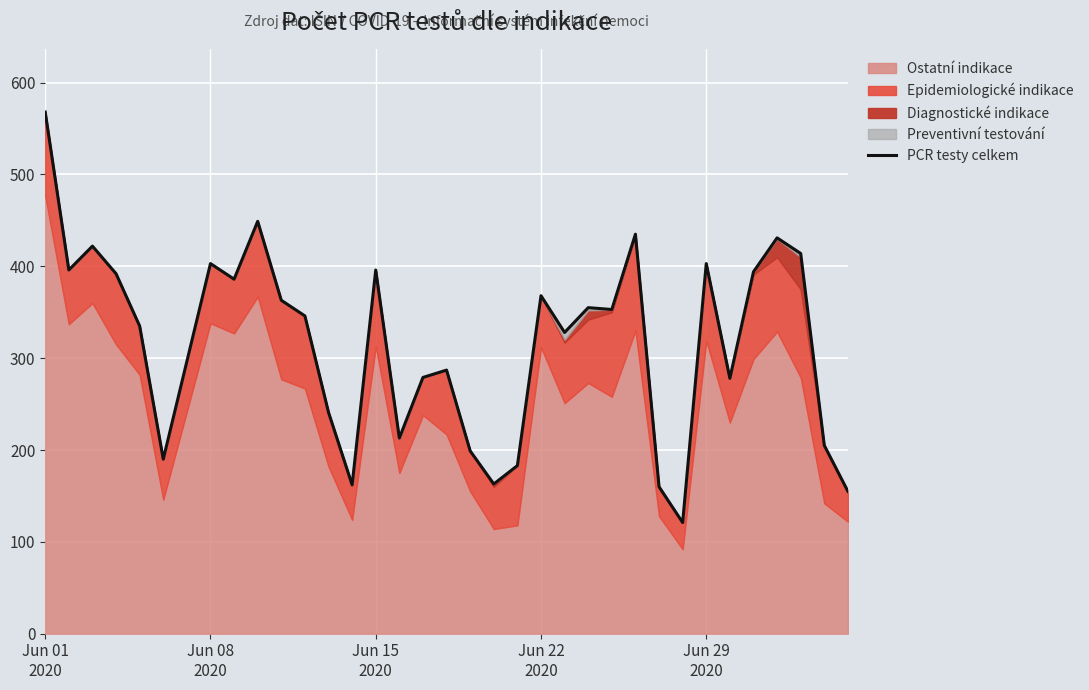

What is the difference between the maximum and minimum values?

447